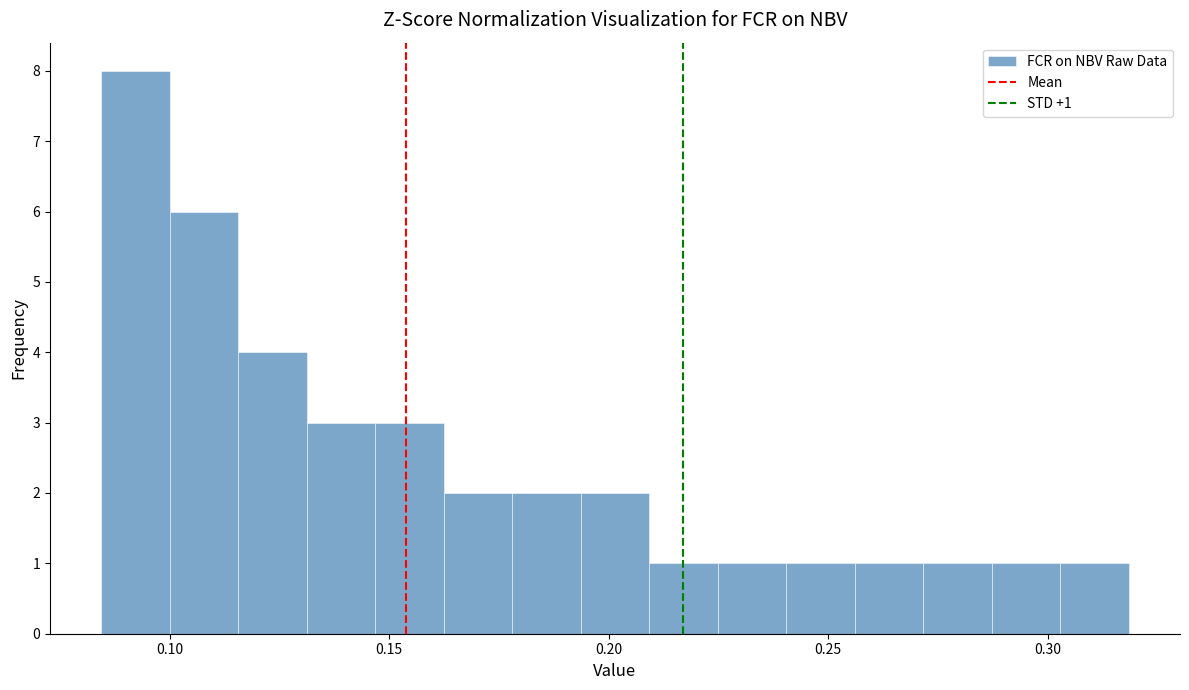

Read against the x-axis, roughly where is the centre of the tallest bar?

0.090